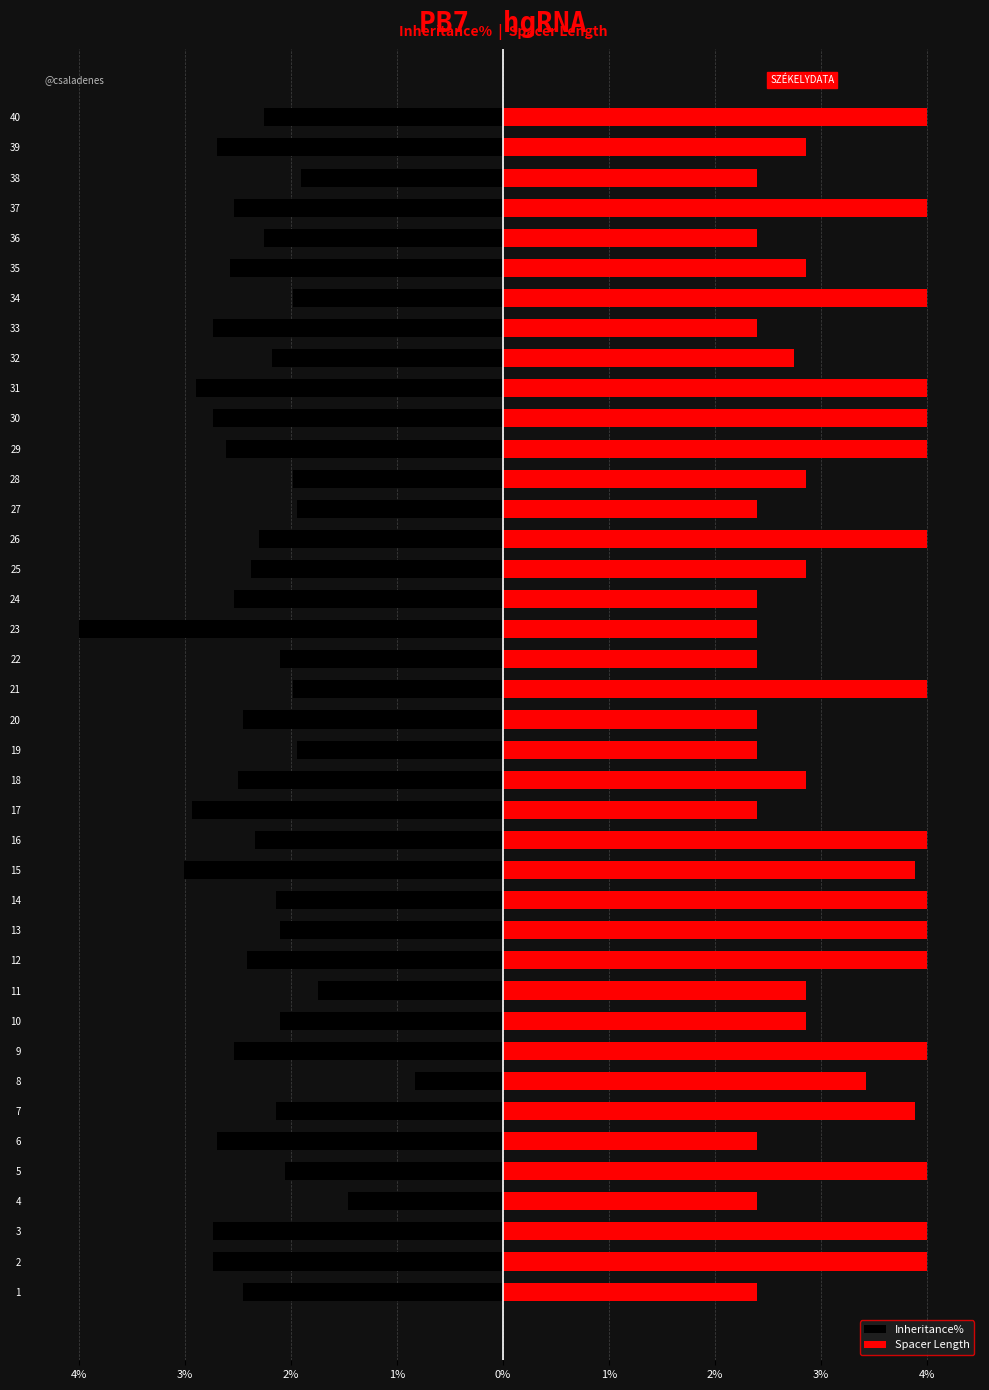

List the series in order of their peak value, lowest first.

Inheritance%, Spacer Length